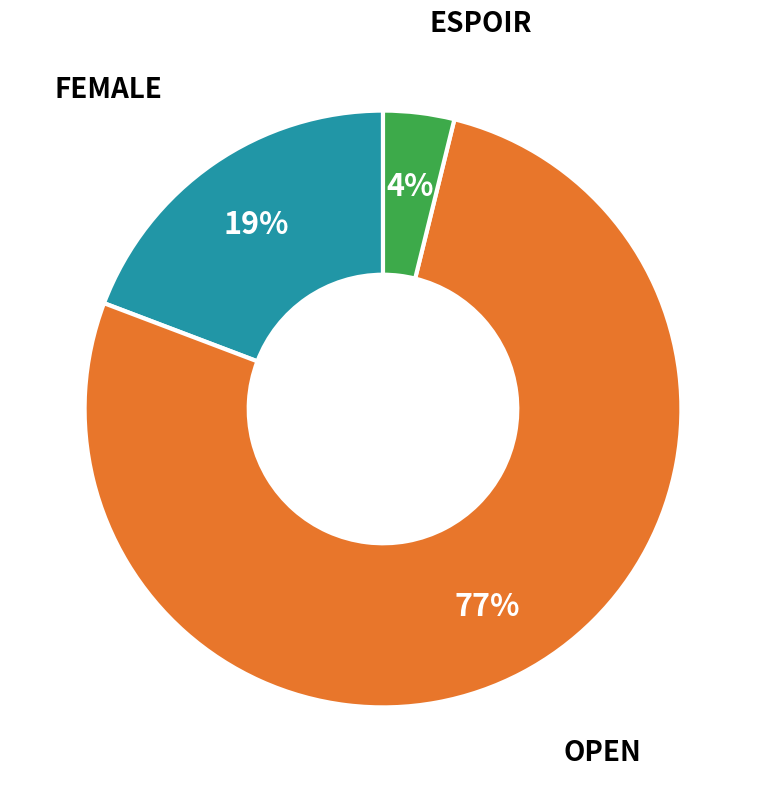

Is there a majority slice in this chart?

Yes